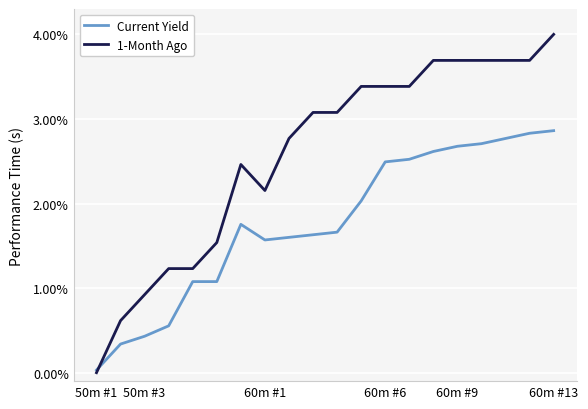

List the series in order of their peak value, lowest first.

Current Yield, 1-Month Ago